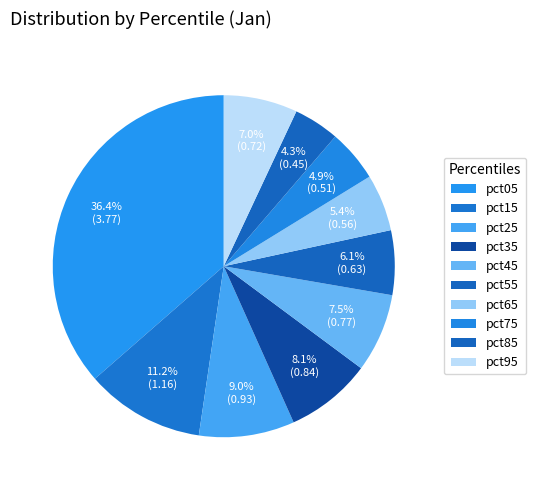

Count the number of slices in the pie.

10